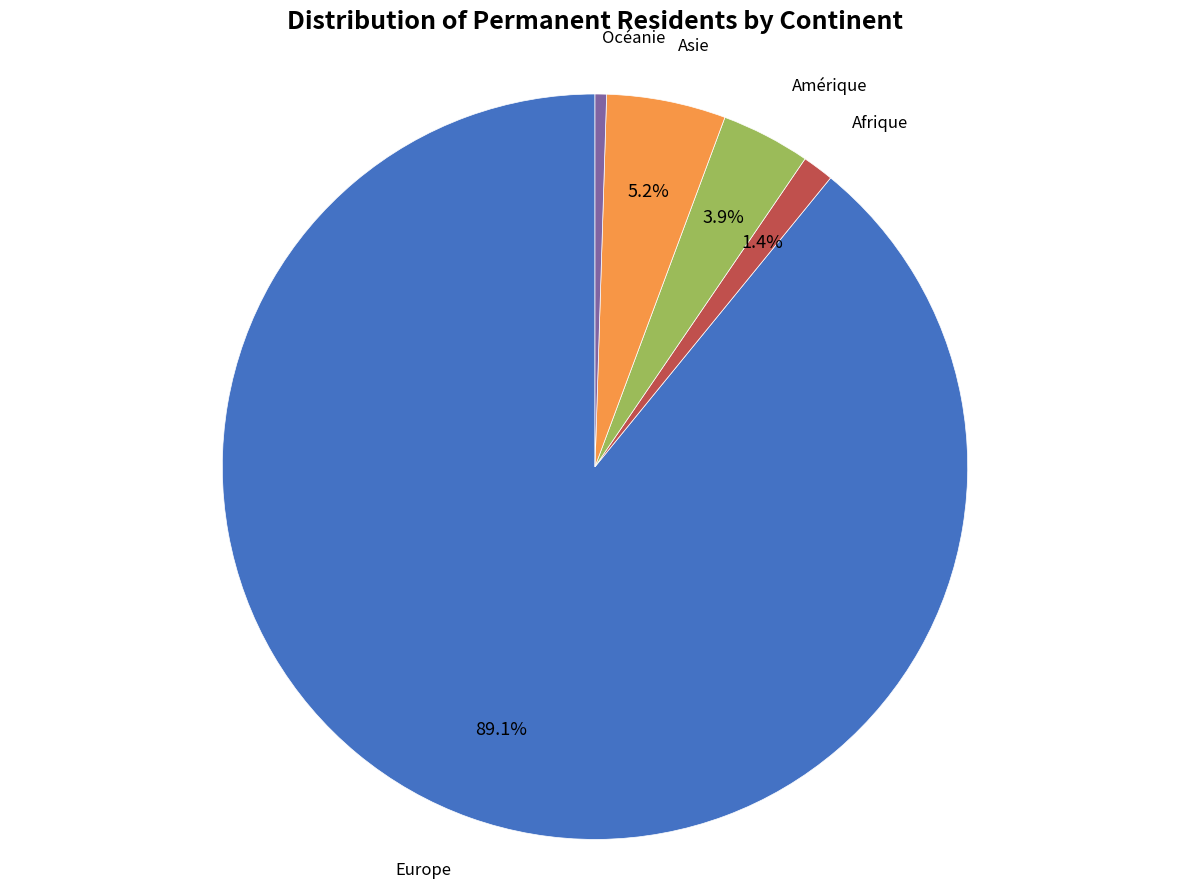

Is there a majority slice in this chart?

Yes